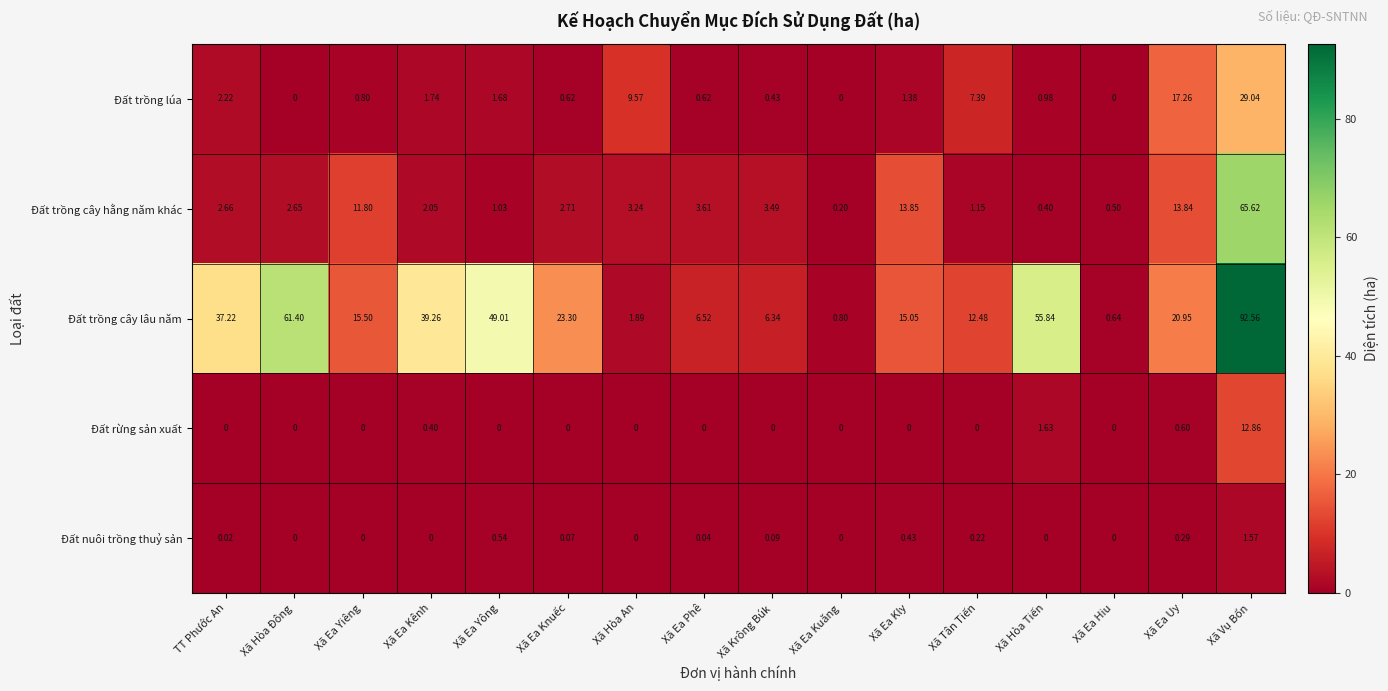

Where does the Đất trồng cây hằng năm khác series first go above 2?

TT Phước An